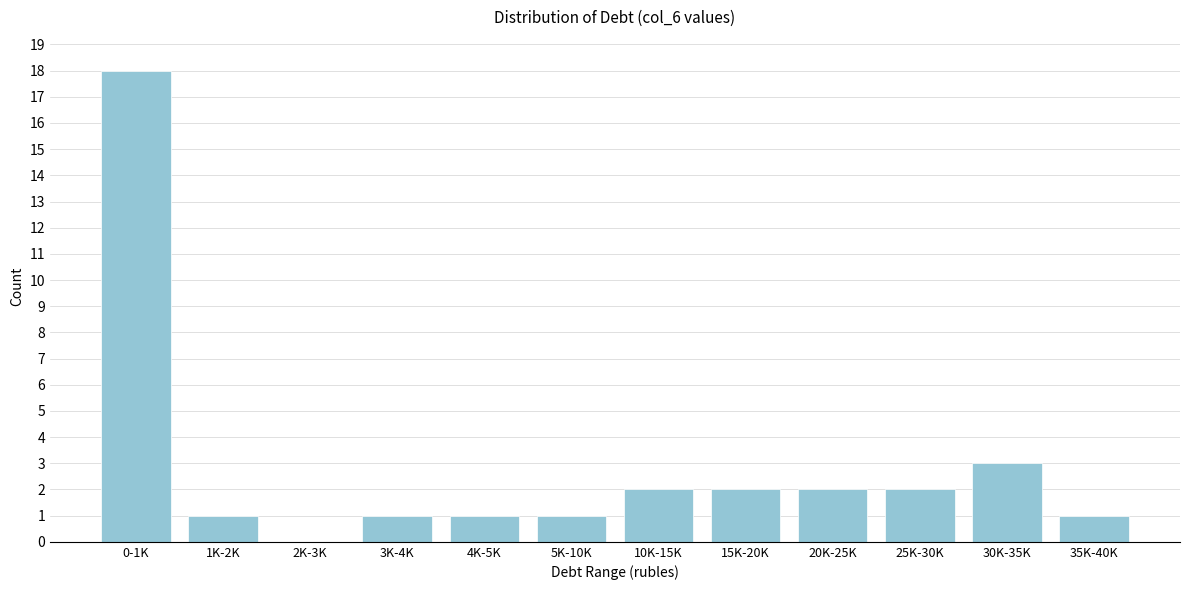

Reading left to right, list all the values displayed in this chart.

0-1K=18	1K-2K=1	2K-3K=0	3K-4K=1	4K-5K=1	5K-10K=1	10K-15K=2	15K-20K=2	20K-25K=2	25K-30K=2	30K-35K=3	35K-40K=1